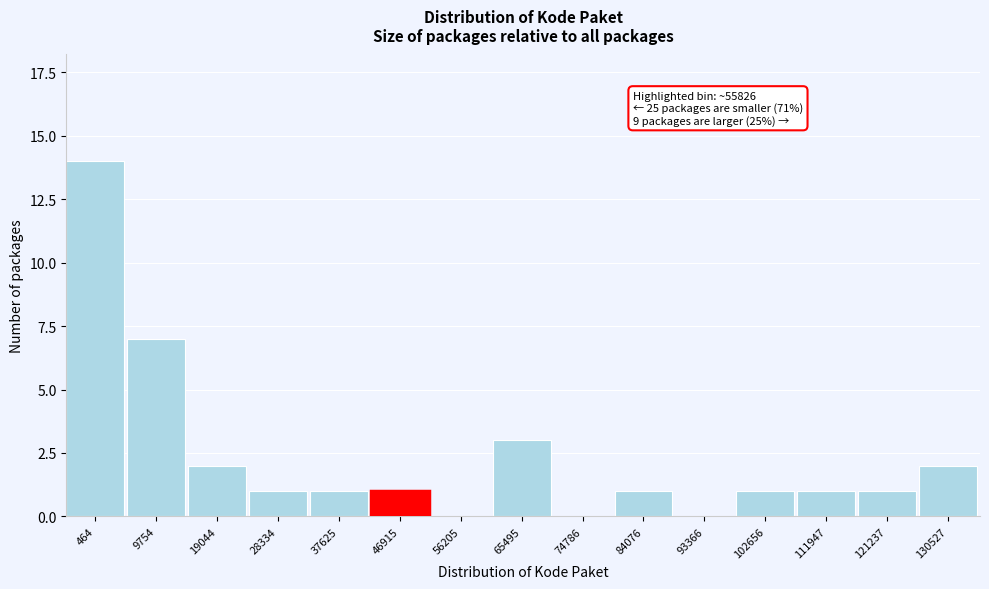

Reading right to left, list all the values displayed in this chart.

130527=2	121237=1	111947=1	102656=1	93366=0	84076=1	74786=0	65495=3	56205=0	46915=1	37625=1	28334=1	19044=2	9754=7	464=14